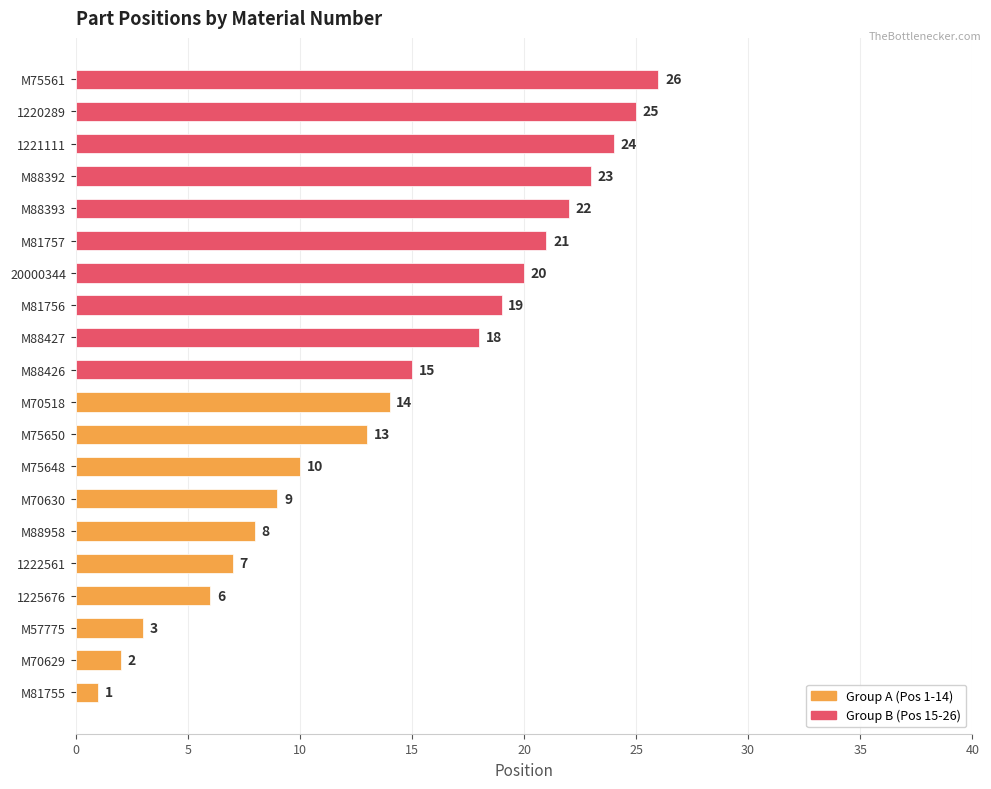

The chart shows a value of 8 at M75650. True or false?

False